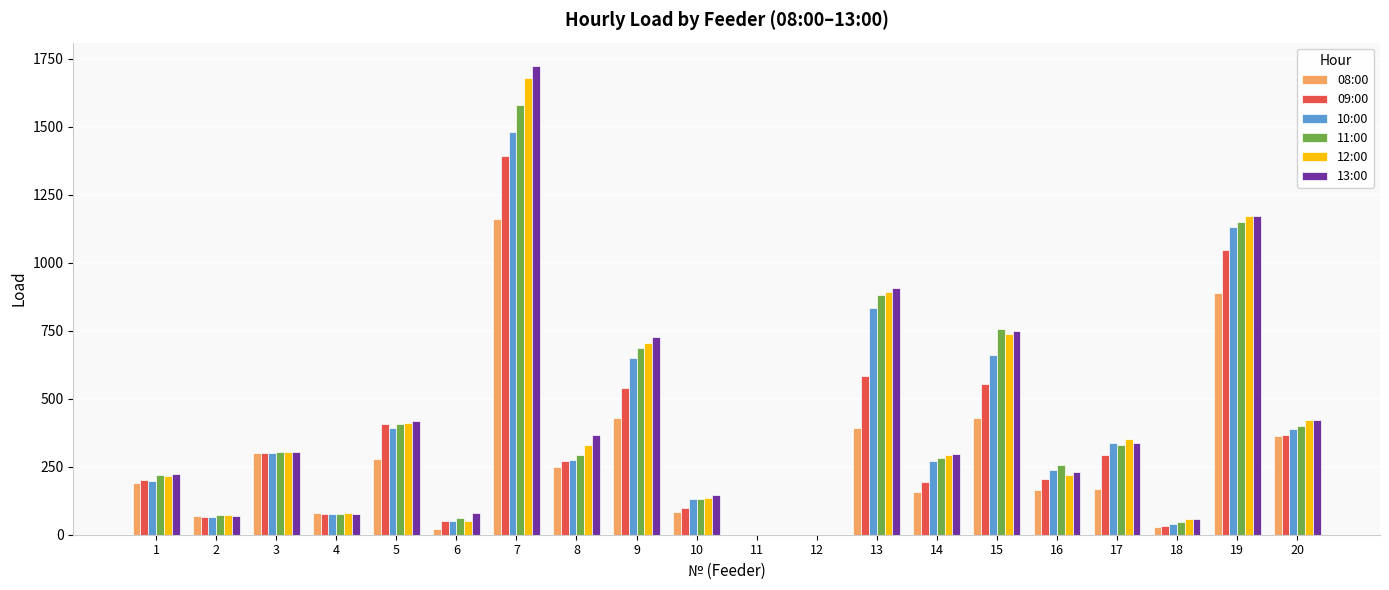

What is the sum of all 10:00 values?

7519.1